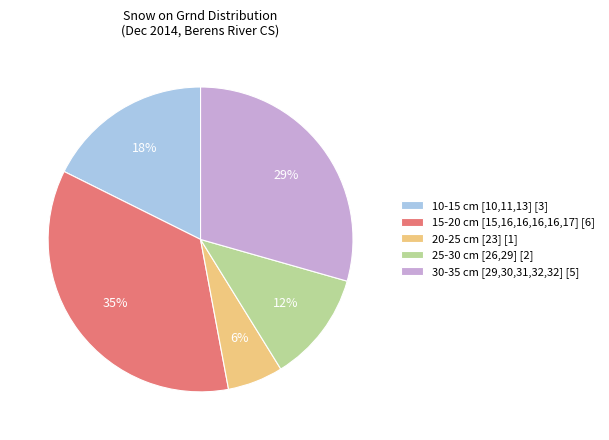

To the nearest percent, what percentage of the pie is 30-35 cm [29,30,31,32,32] [5]?

29%